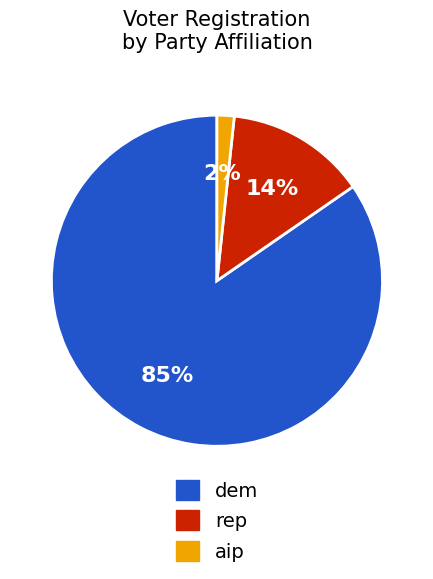

Does dem account for over 50% of the chart?

Yes